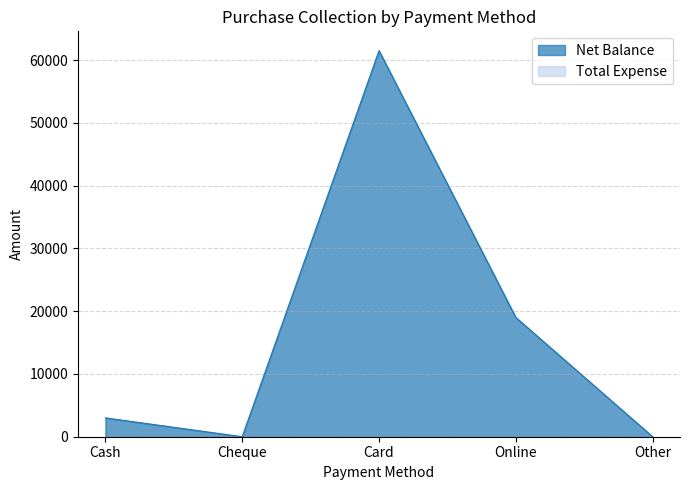

What is the label of the 5th point from the left?

Other